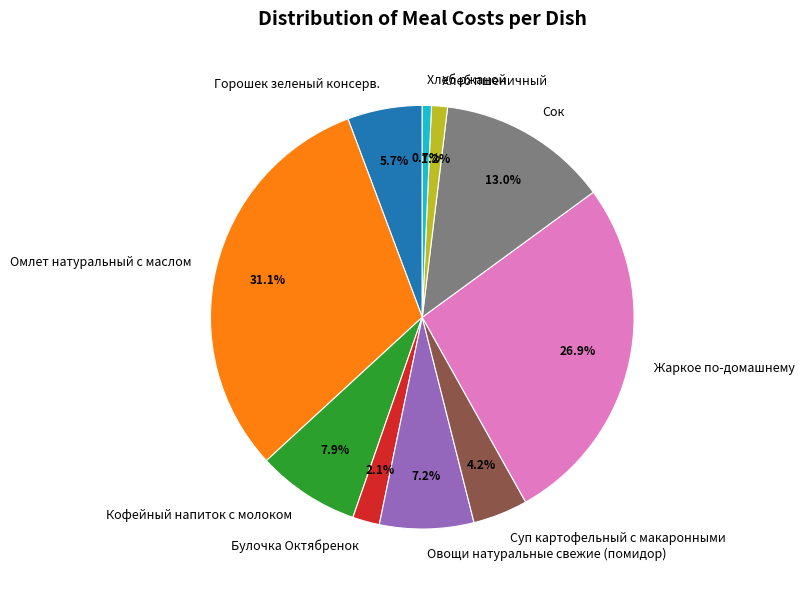

What percentage is the Хлеб пшеничный slice, to the nearest percent?

1%